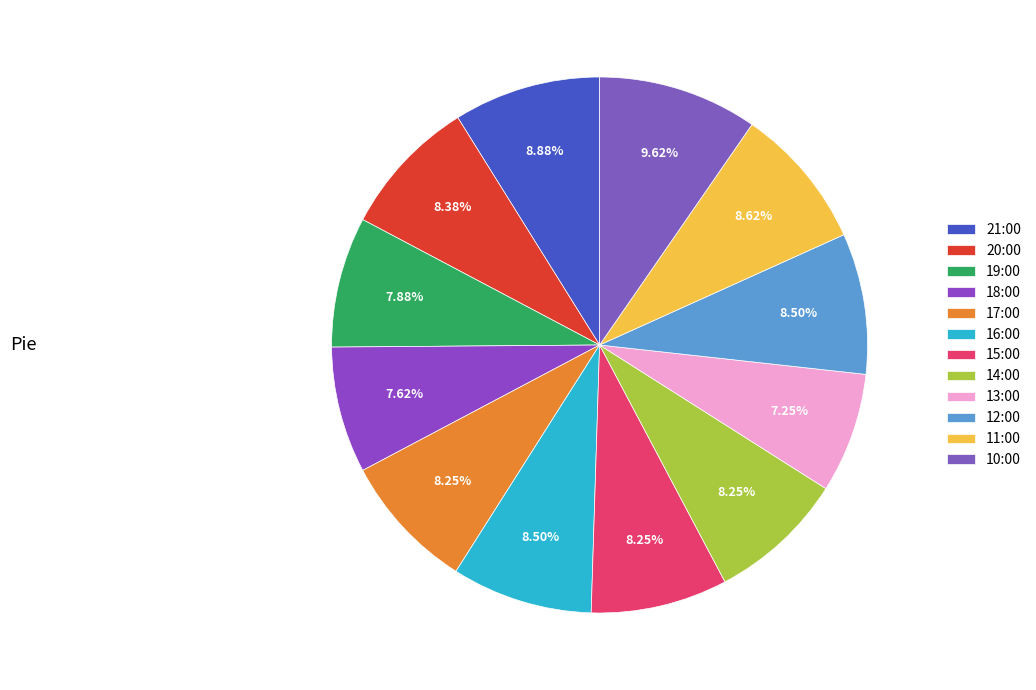

Is it true that 13:00 is 7% of the pie?

True